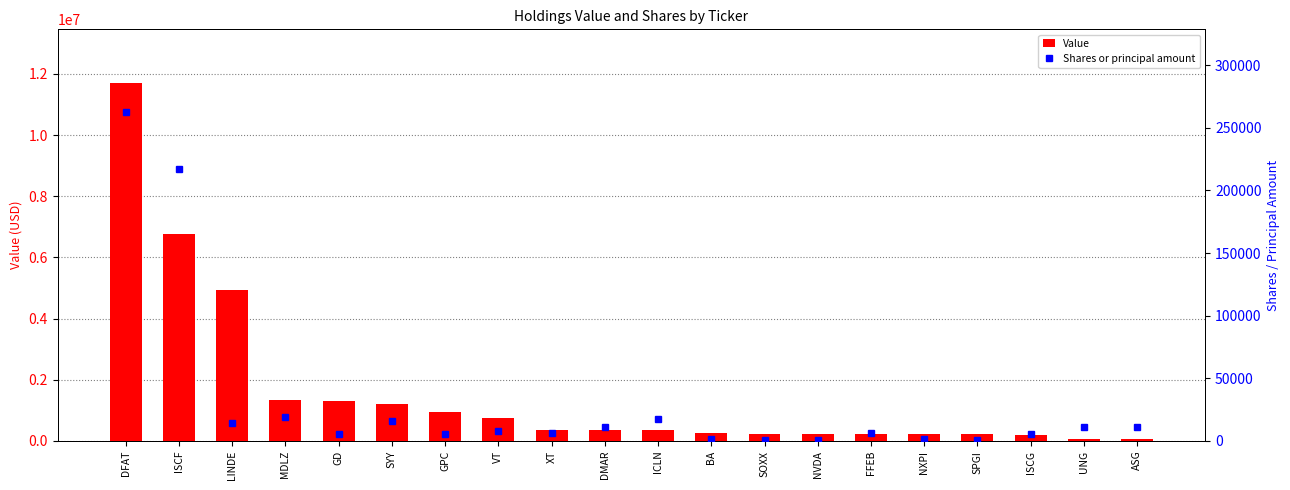

Does the chart contain any negative values?

No